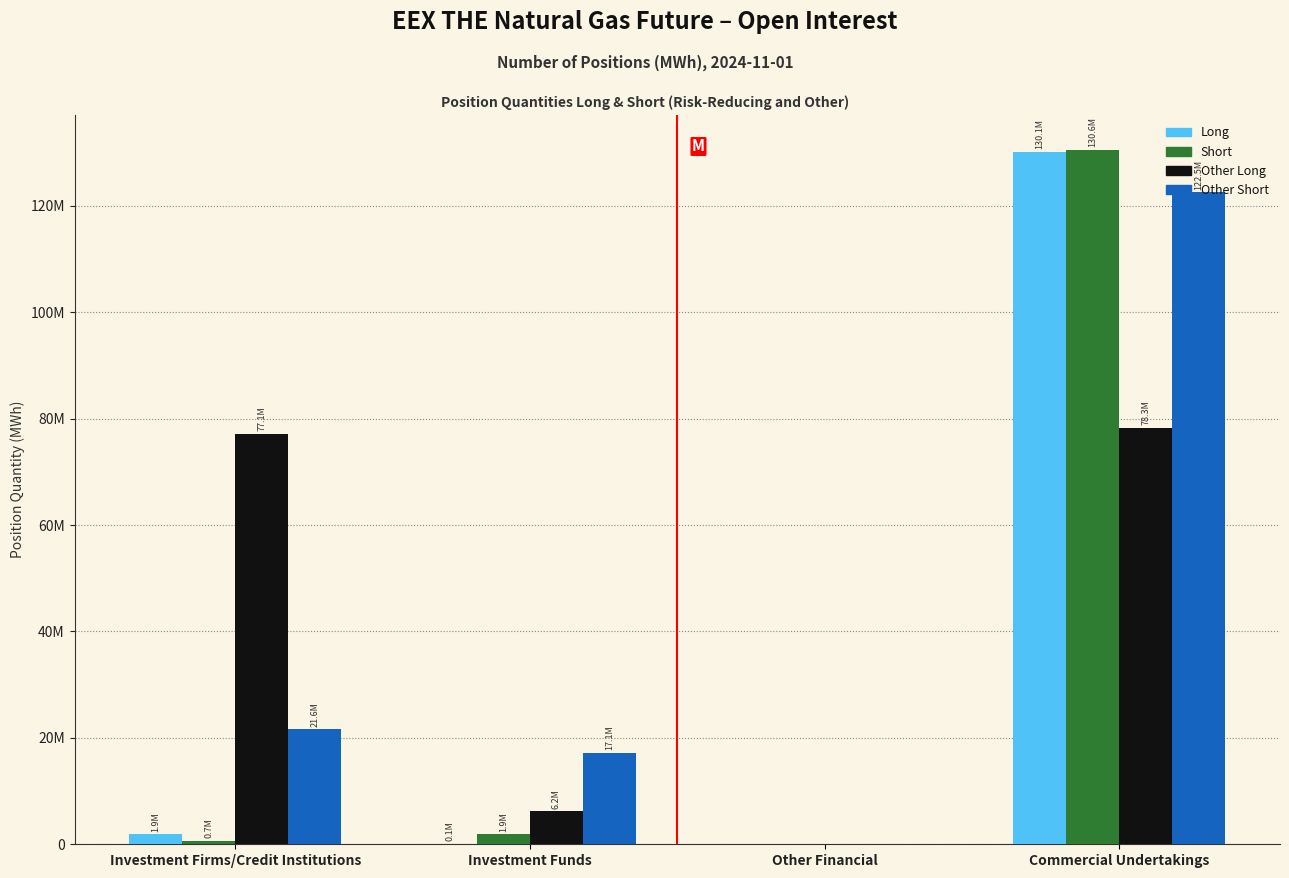

What are all the series names shown in the legend?

Long, Short, Other Long, Other Short